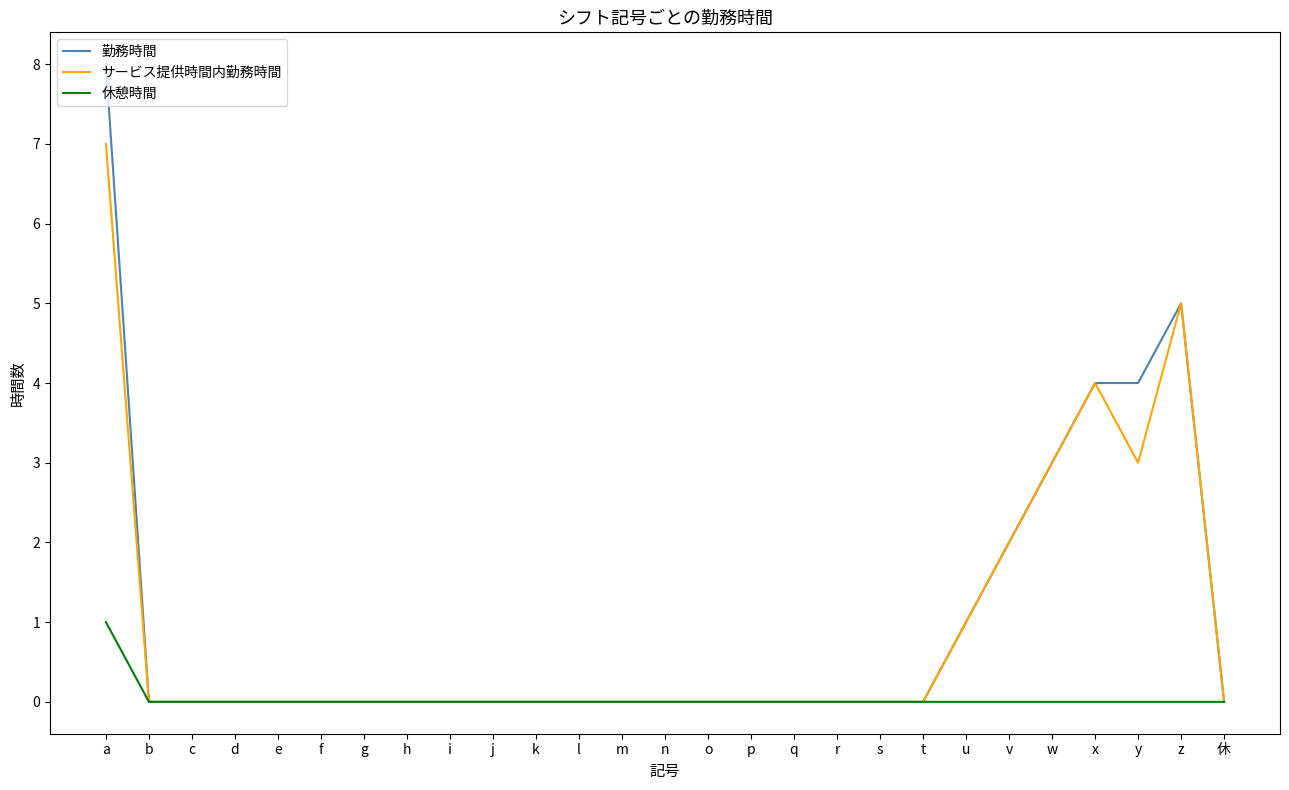

Which series has the widest spread of values?

勤務時間